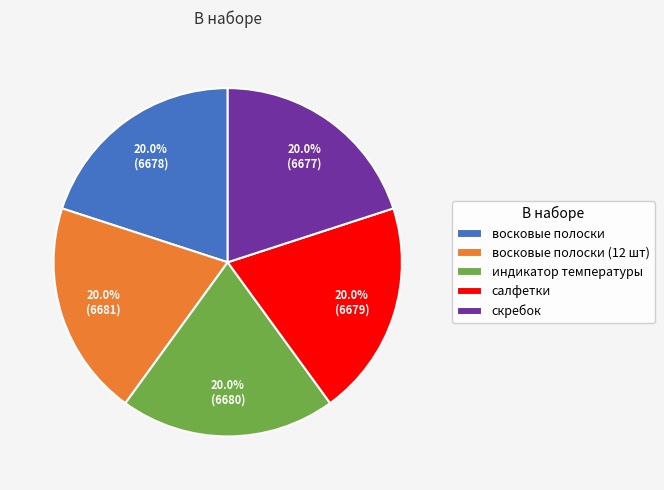

True or false: индикатор температуры accounts for 20% of the total.

True